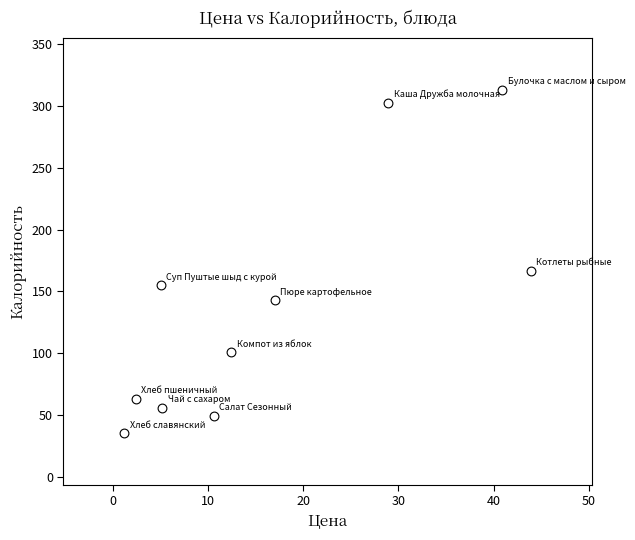

What Y value in the scatter plot is closest to 174?

166.9